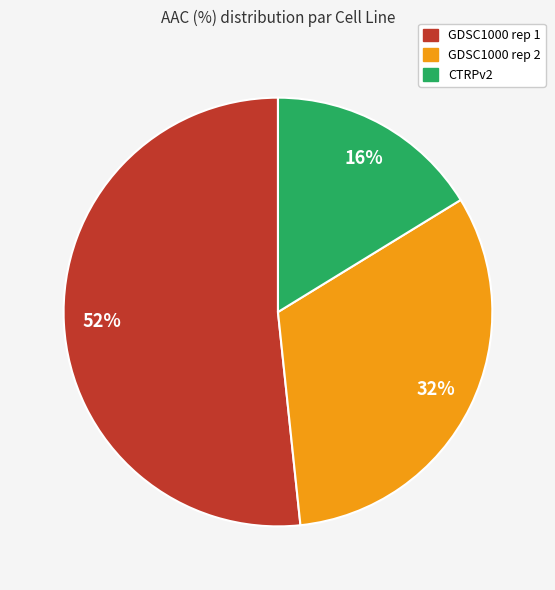

To the nearest percent, what is the difference between the CTRPv2 and GDSC1000 rep 2 slice percentages?

16%